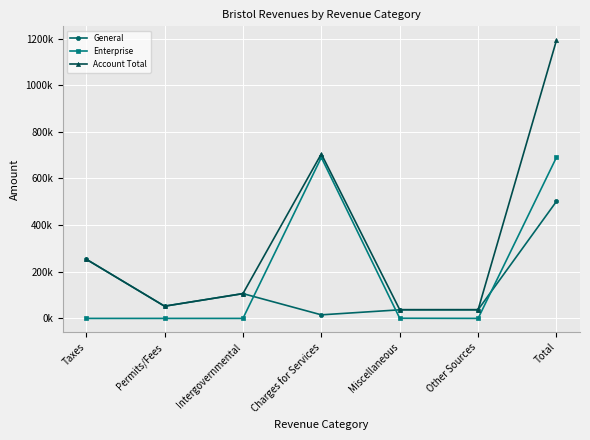

What is the label of the 5th point from the left?

Miscellaneous